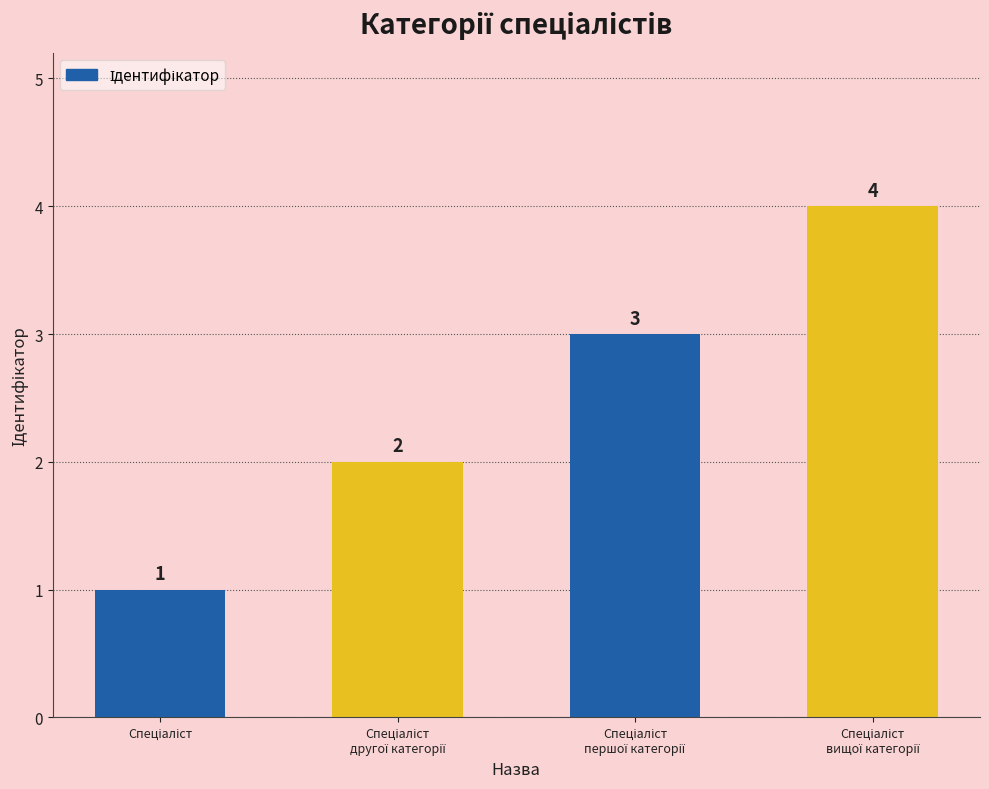

How many bars are there in total?

4